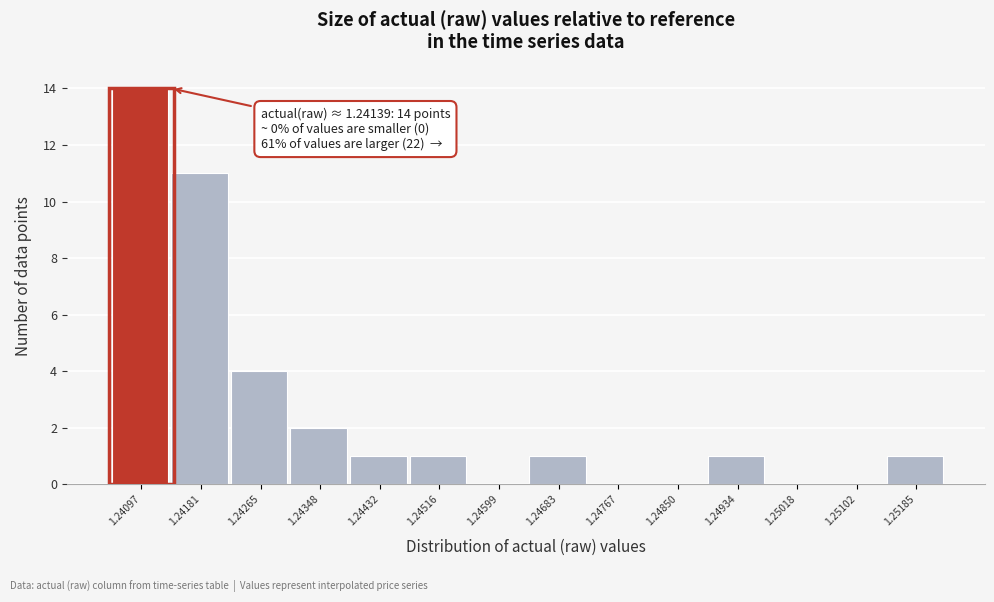

Reading right to left, what are all the values shown in this chart?

1.25185=1	1.25102=0	1.25018=0	1.24934=1	1.24850=0	1.24767=0	1.24683=1	1.24599=0	1.24516=1	1.24432=1	1.24348=2	1.24265=4	1.24181=11	1.24097=14